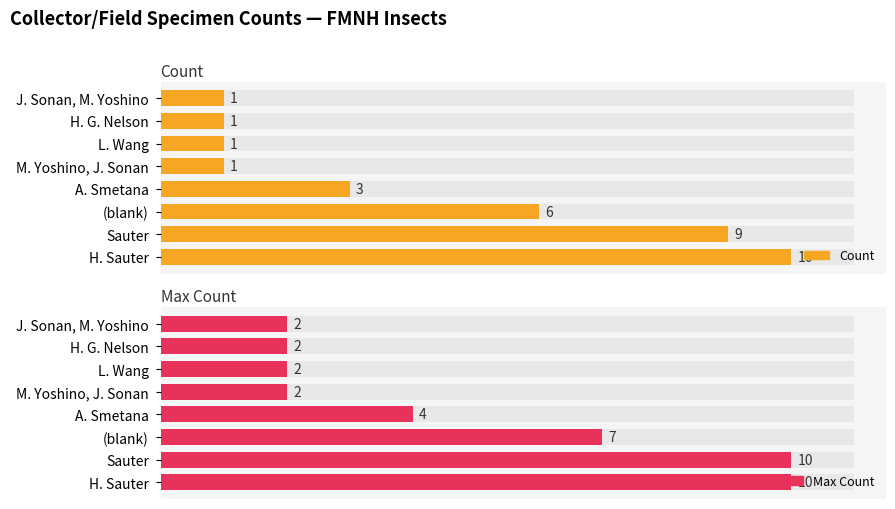

How many data points in Count are above 3?

3